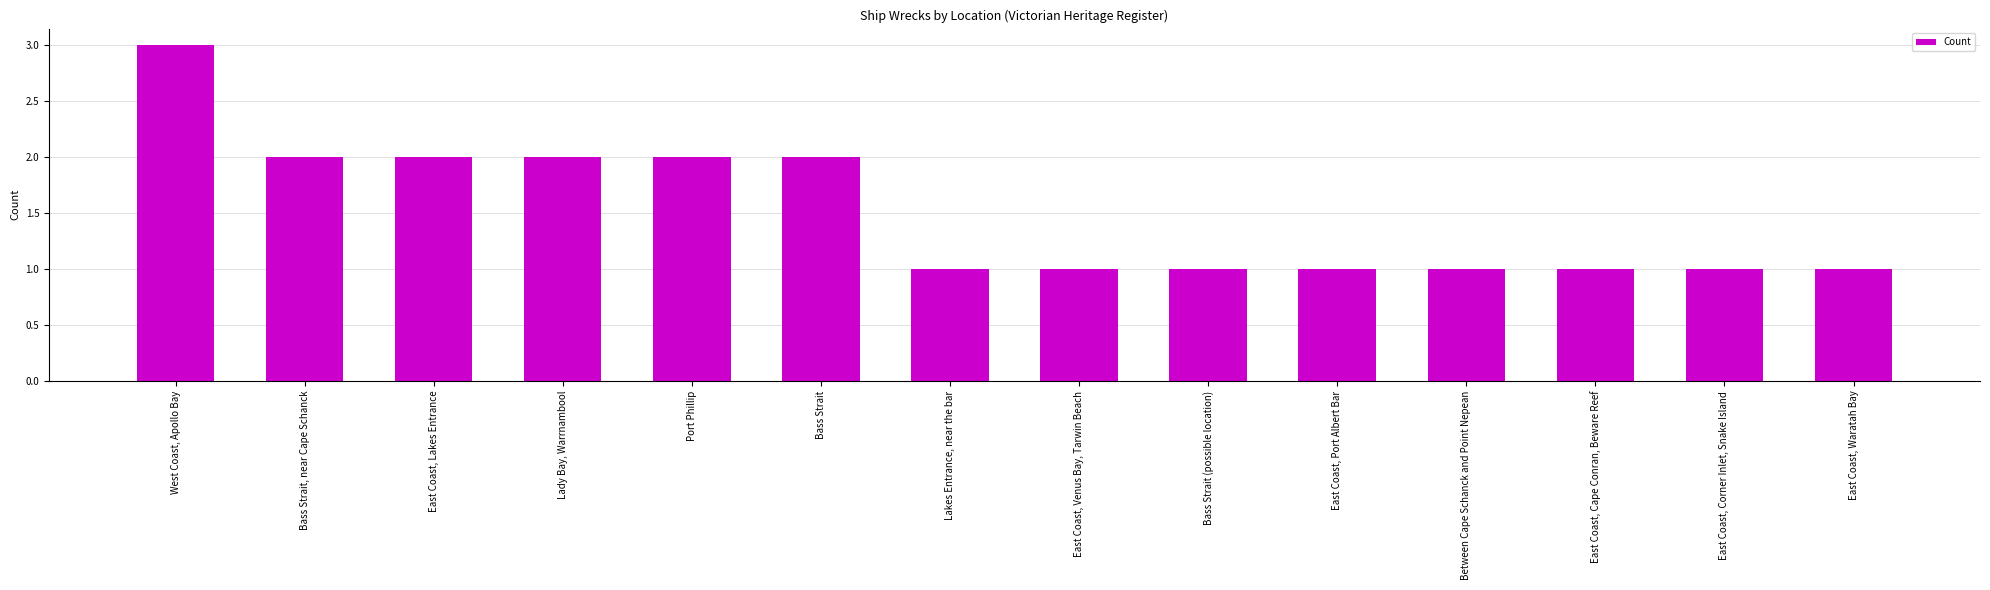

Which label corresponds to the largest value in the chart?

West Coast, Apollo Bay